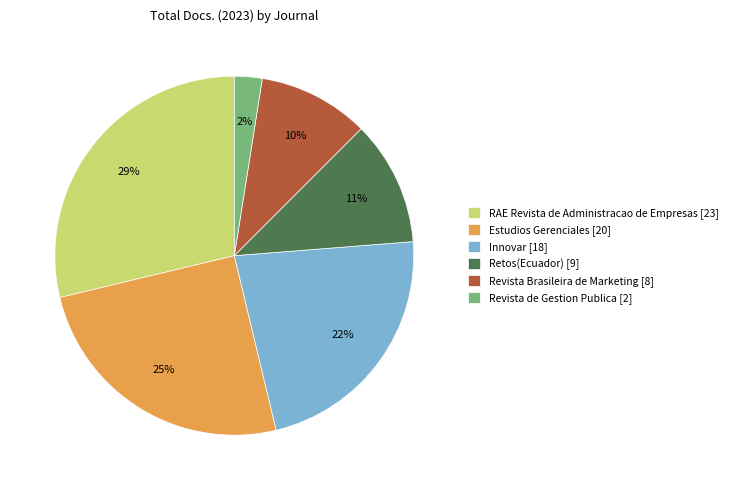

Is RAE Revista de Administracao de Empresas the majority of the pie?

No